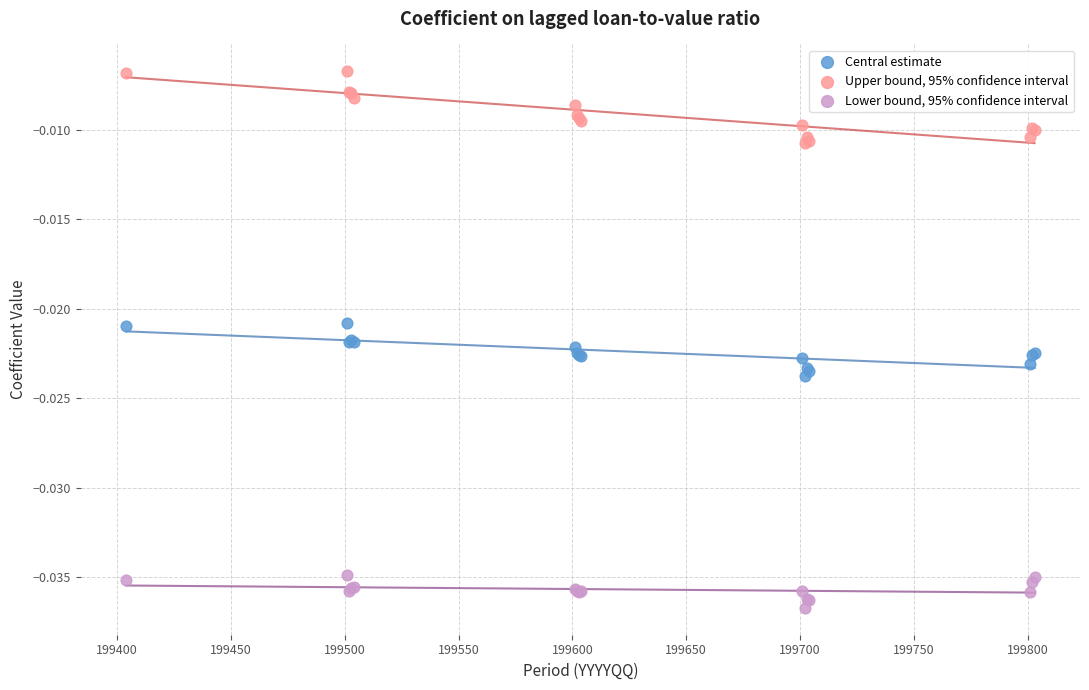

What is the X range (max minus min) for the scatter plot?

399.0